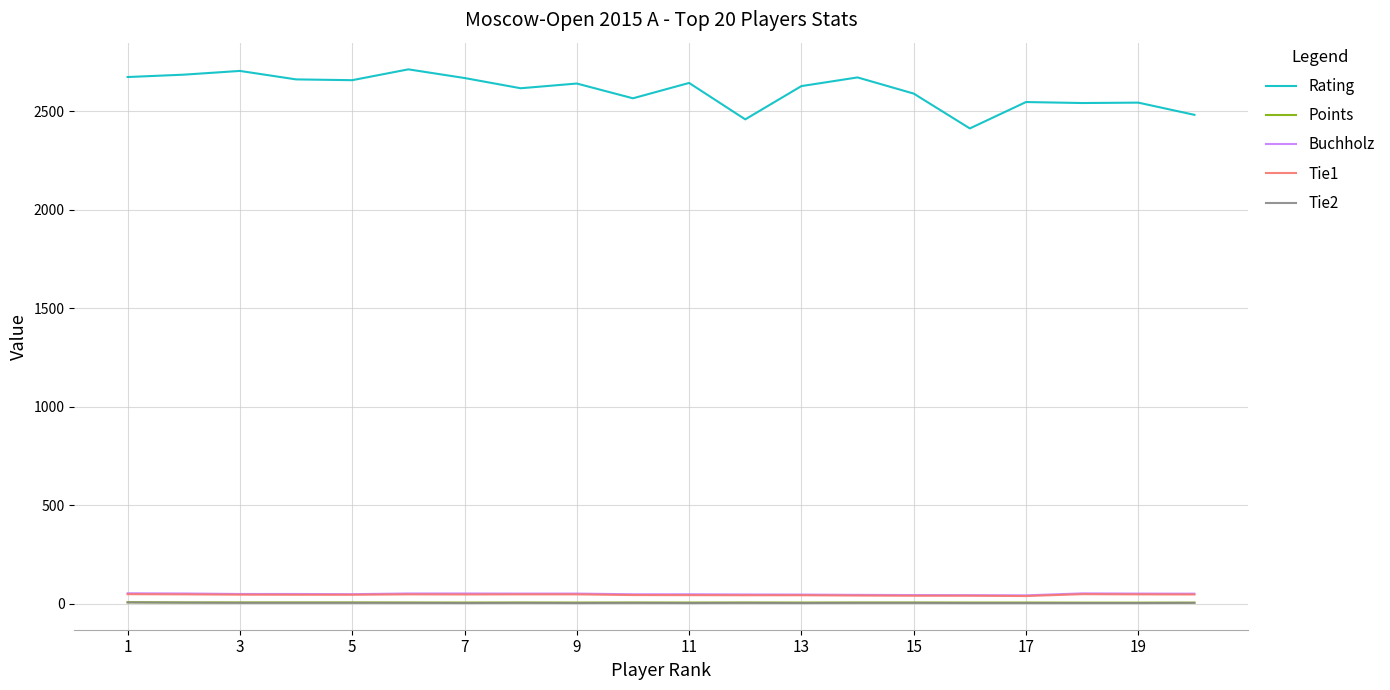

True or false: Points and Rating cross at least once.

False